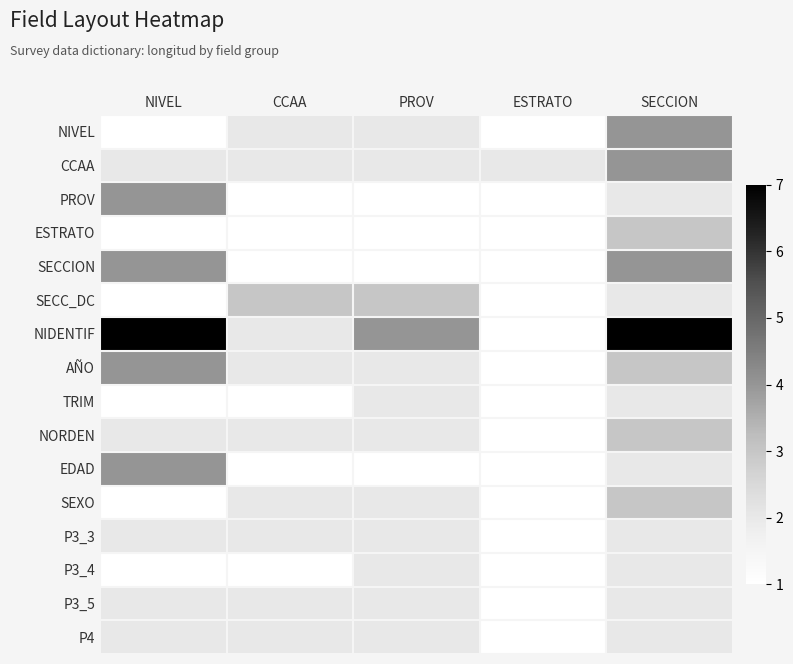

At how many categories does at least one series exceed 4?

2